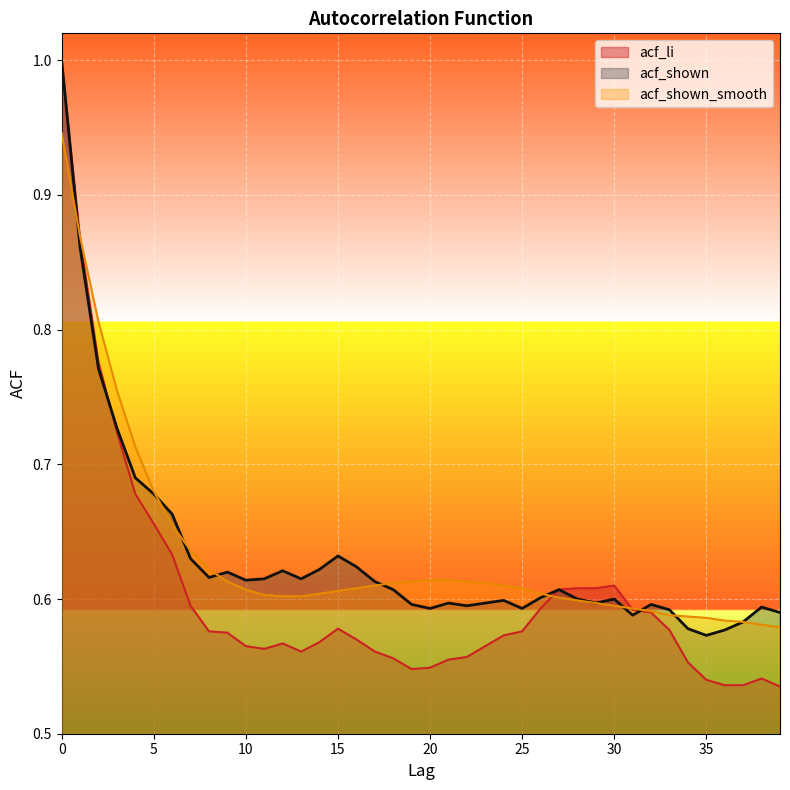

Reading left to right, list all the values displayed in this chart.

acf_li: 1.0	0.9	0.8	0.7	0.7	0.7	0.6	0.6	0.6	0.6	0.6	0.6	0.6	0.6	0.6	0.6	0.6	0.6	0.6	0.5	0.5	0.6	0.6	0.6	0.6	0.6	0.6	0.6	0.6	0.6	0.6	0.6	0.6	0.6	0.6	0.5	0.5	0.5	0.5	0.5
acf_shown: 1.0	0.9	0.8	0.7	0.7	0.7	0.7	0.6	0.6	0.6	0.6	0.6	0.6	0.6	0.6	0.6	0.6	0.6	0.6	0.6	0.6	0.6	0.6	0.6	0.6	0.6	0.6	0.6	0.6	0.6	0.6	0.6	0.6	0.6	0.6	0.6	0.6	0.6	0.6	0.6
acf_shown_smooth: 0.9	0.9	0.8	0.8	0.7	0.7	0.7	0.6	0.6	0.6	0.6	0.6	0.6	0.6	0.6	0.6	0.6	0.6	0.6	0.6	0.6	0.6	0.6	0.6	0.6	0.6	0.6	0.6	0.6	0.6	0.6	0.6	0.6	0.6	0.6	0.6	0.6	0.6	0.6	0.6